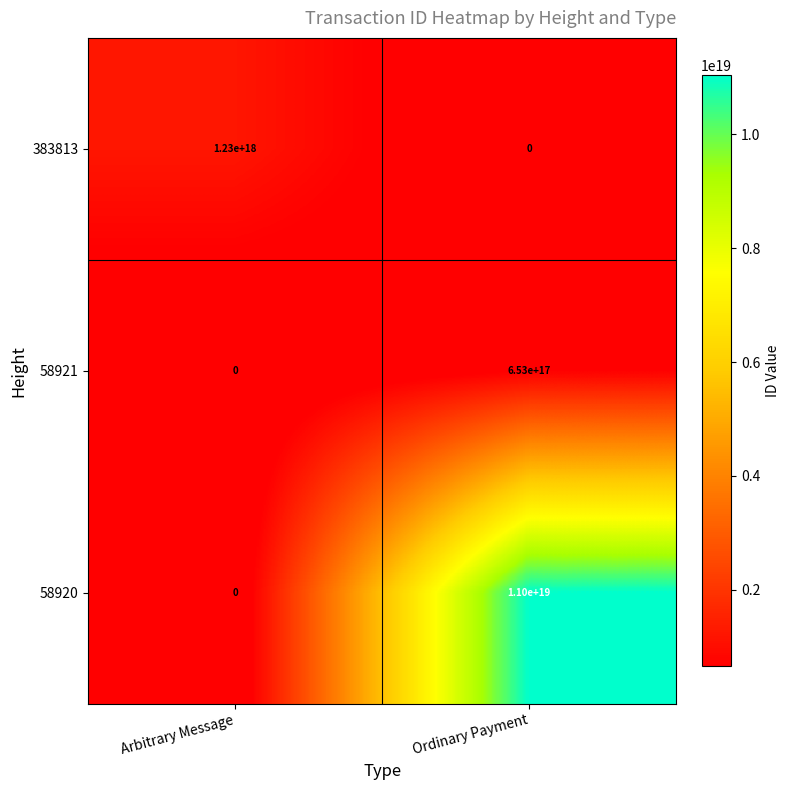

Between Arbitrary Message and Ordinary Payment, which series saw the biggest shift?

58920